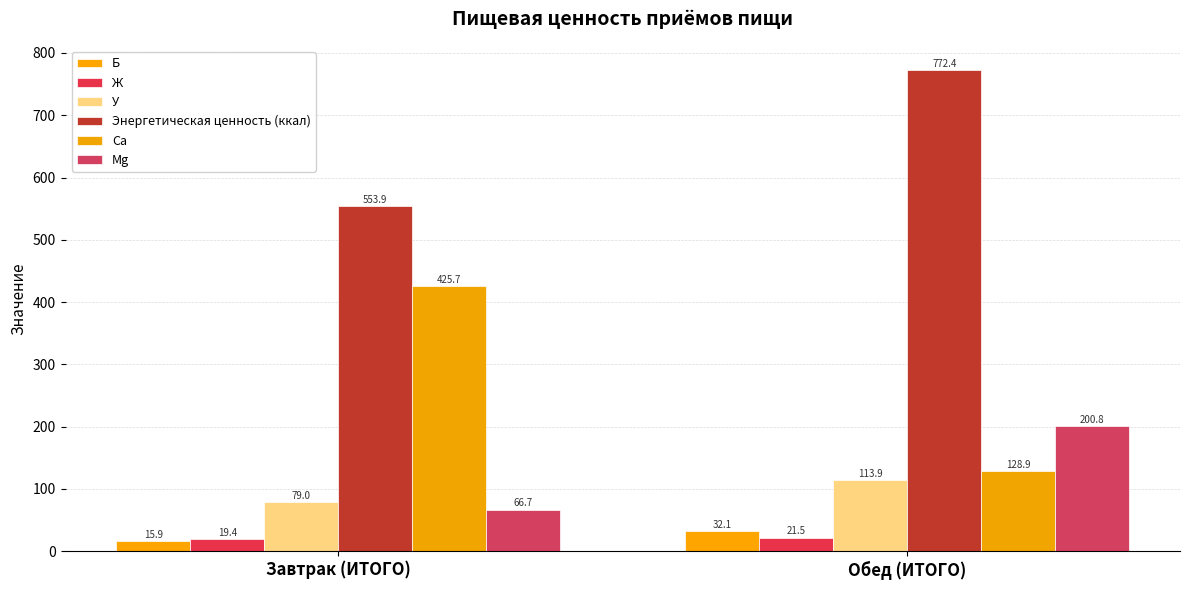

What is the difference between the maximum and minimum values in the У series?

35.0